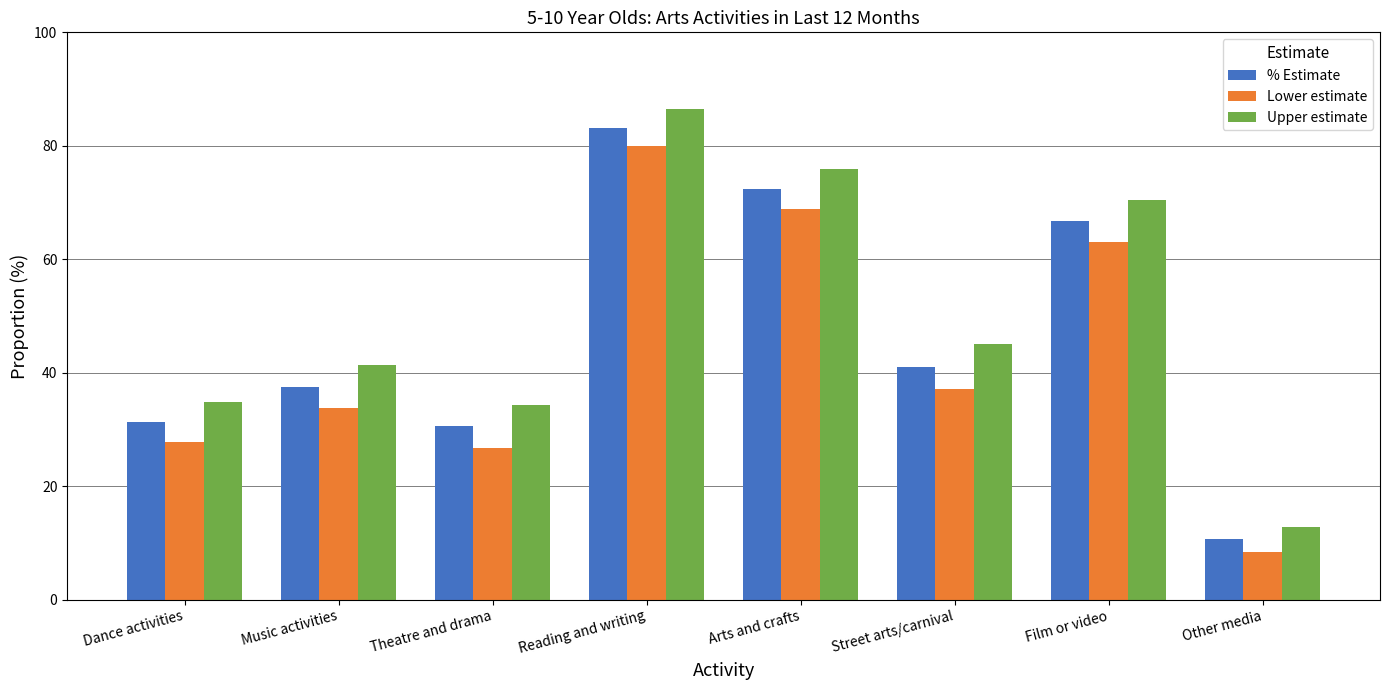

What are all the series names shown in the legend?

% Estimate, Lower estimate, Upper estimate